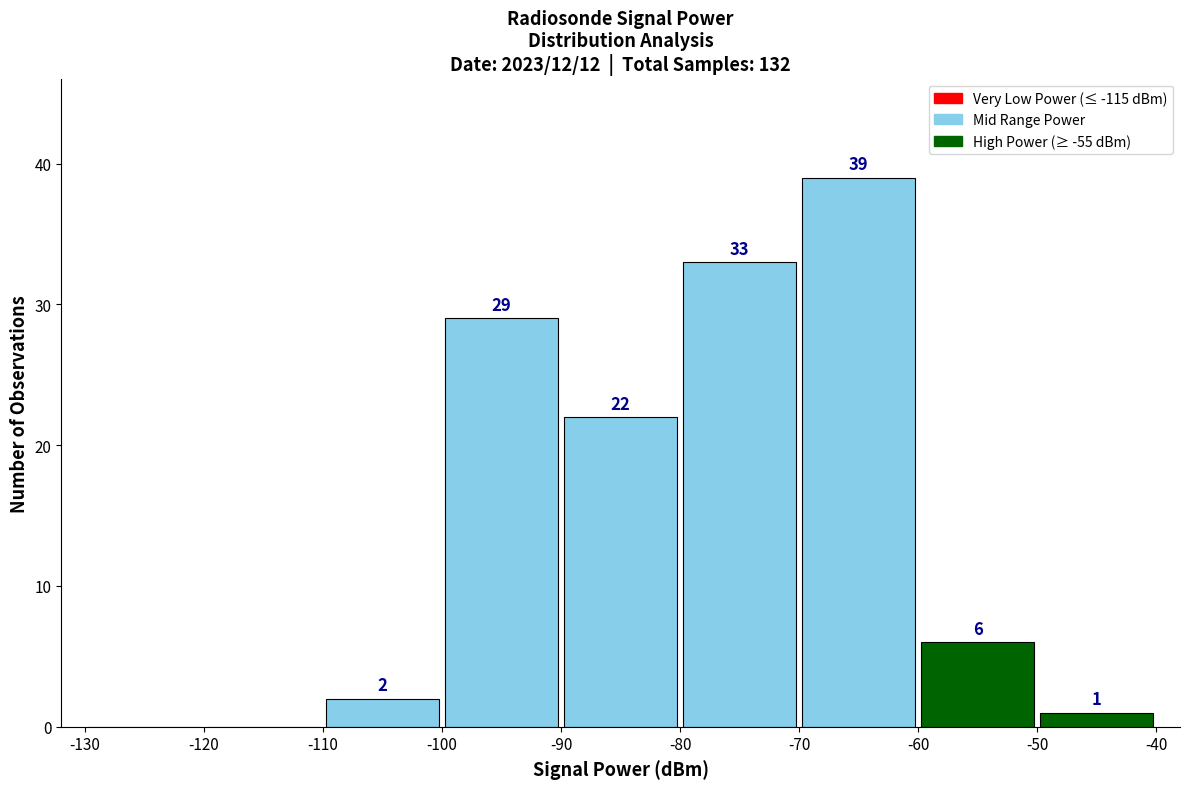

Which range on the x-axis has the tallest bar?

-70 to -60